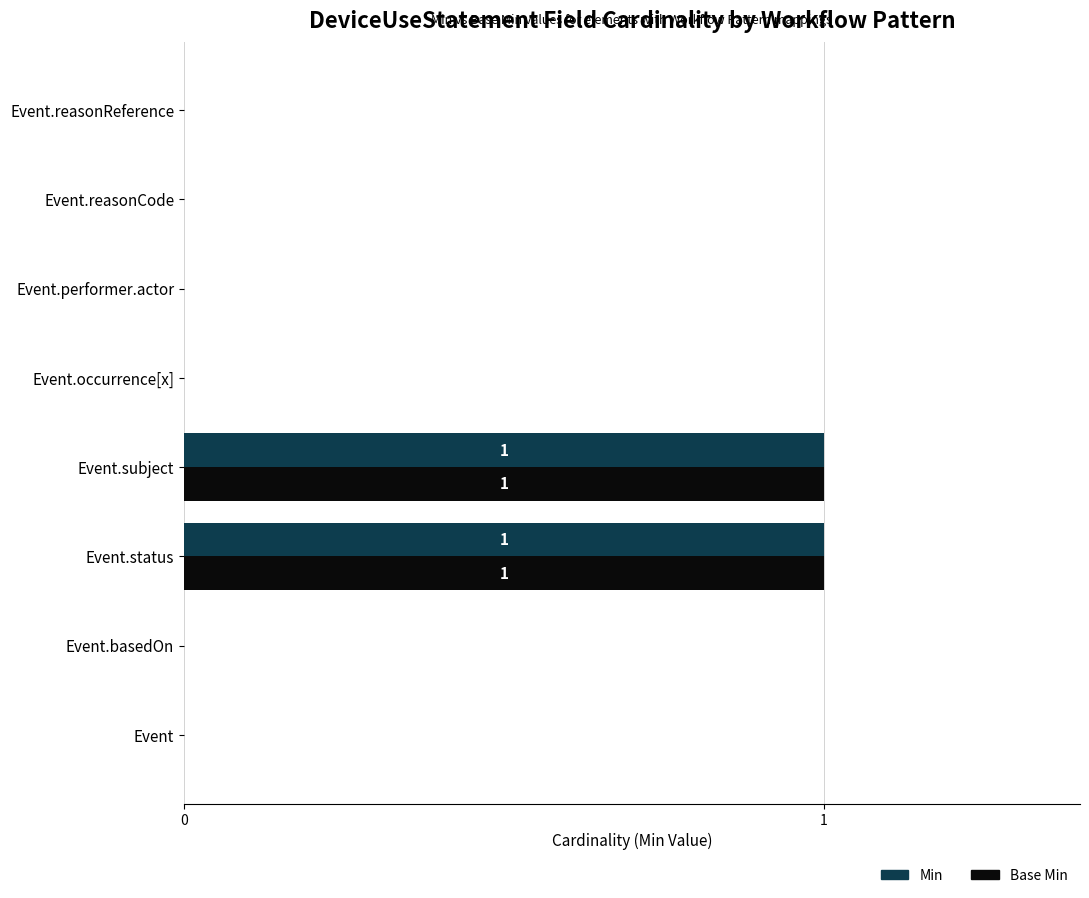

What is the sum of all Base Min values?

2